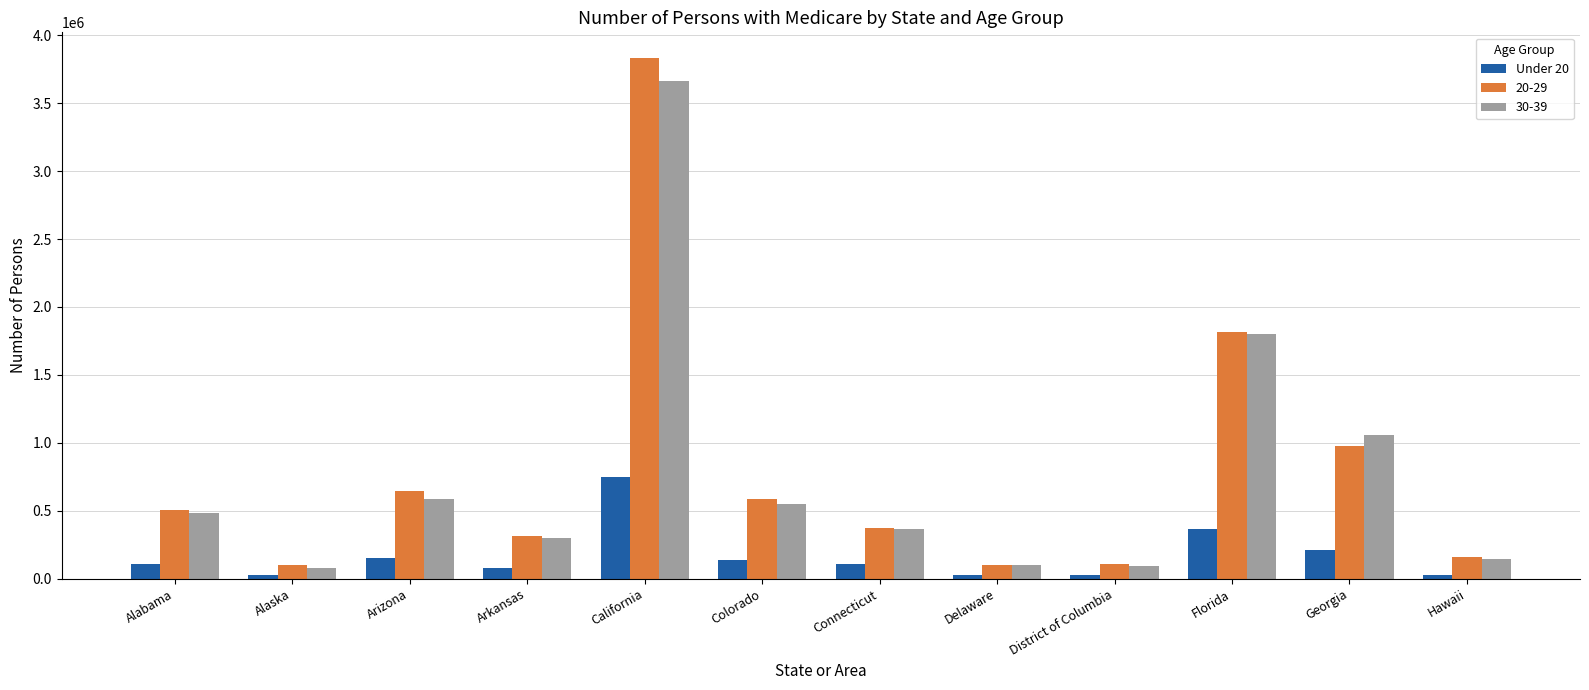

Is it true that 30-39 equals 1761732 at California?

False